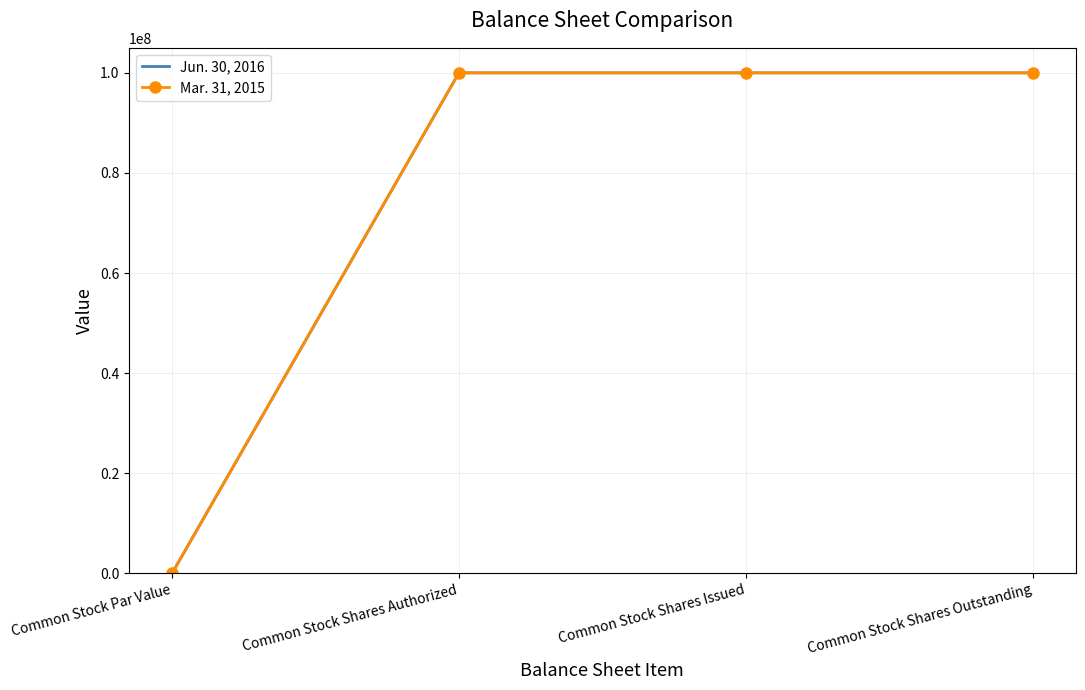

The Jun. 30, 2016 series shows 0.0 at Common Stock Par Value. True or false?

True